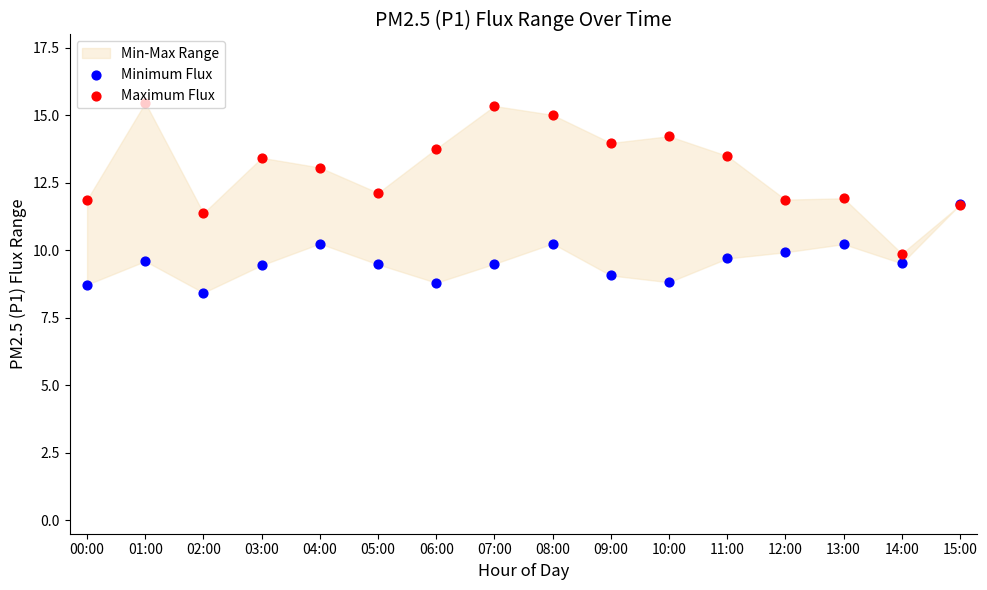

Which series contains the lowest Y value?

Minimum Flux